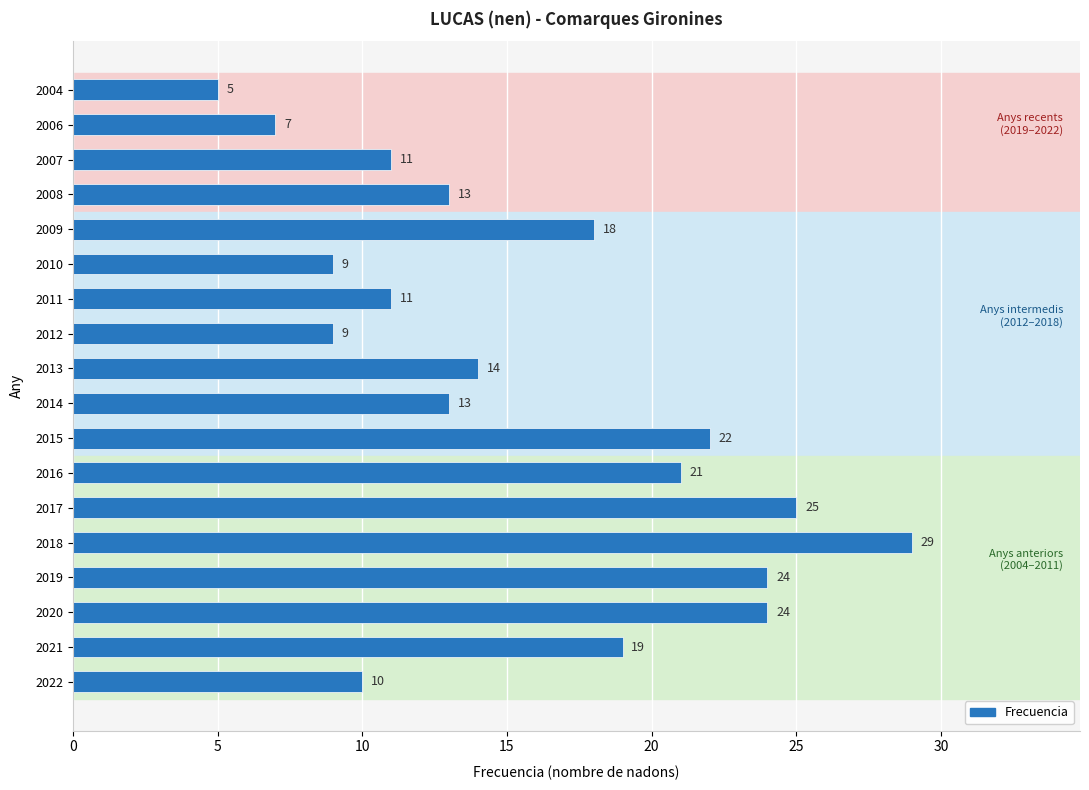

Reading bottom to top, transcribe all the data shown in this chart.

2022=10	2021=19	2020=24	2019=24	2018=29	2017=25	2016=21	2015=22	2014=13	2013=14	2012=9	2011=11	2010=9	2009=18	2008=13	2007=11	2006=7	2004=5